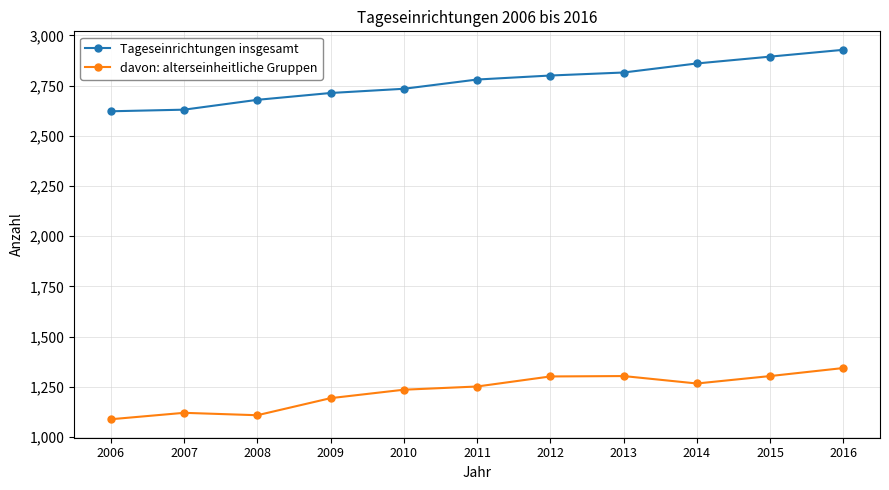

What is the highest value of the davon: alterseinheitliche Gruppen series?

1344